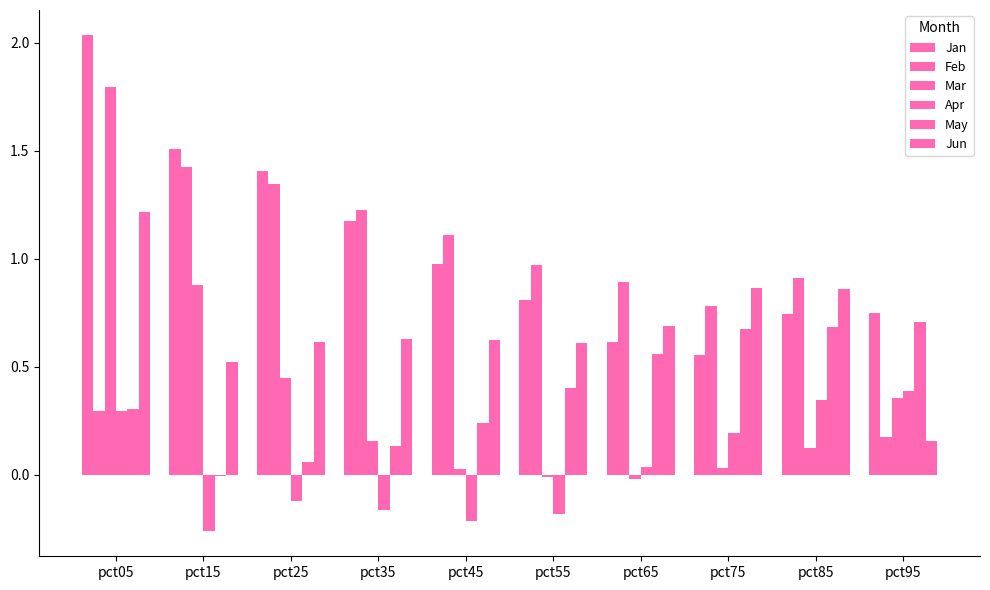

Where does the May series first go above 0?

pct05